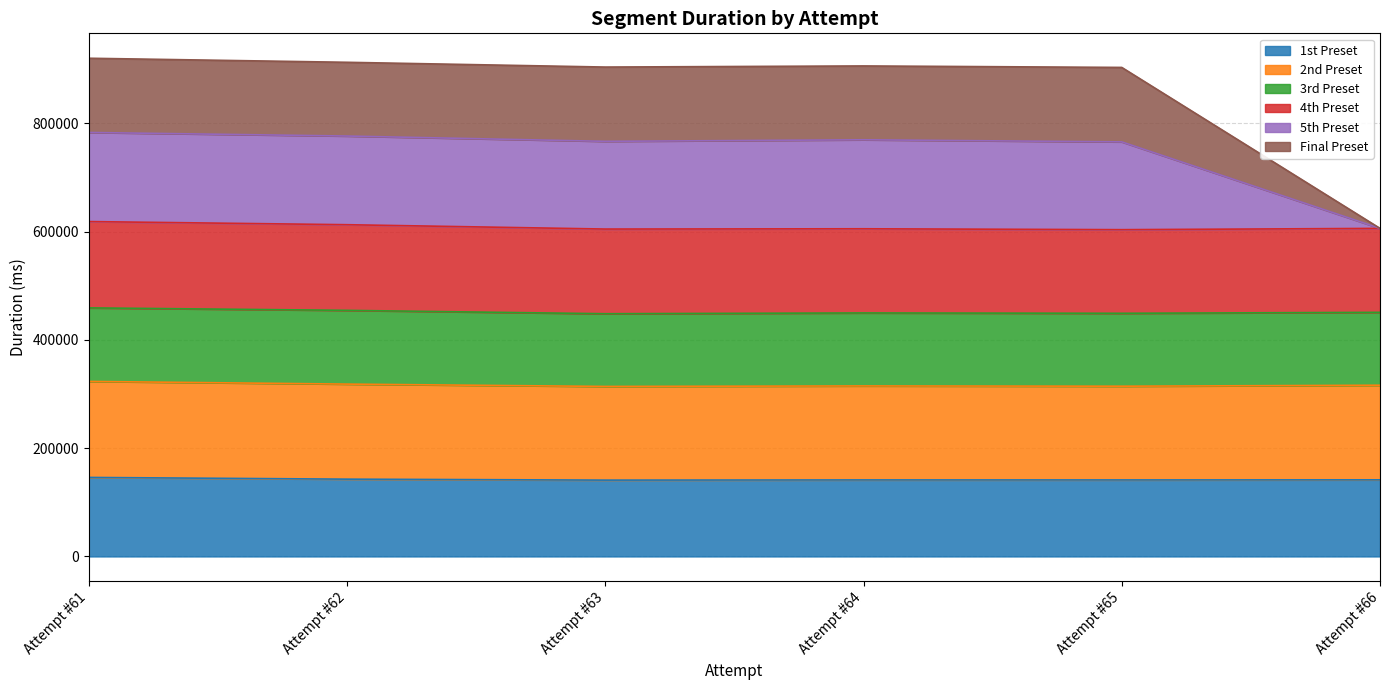

At which category does 2nd Preset reach its first local valley?

Attempt #63